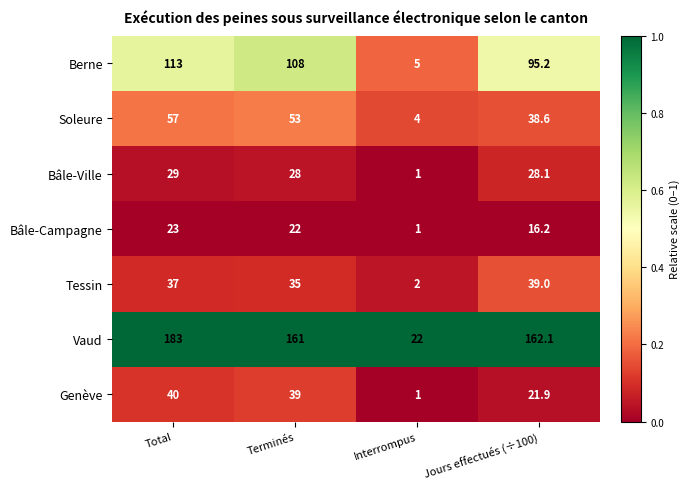

What is the difference between the highest and lowest values at Interrompus?

21.0